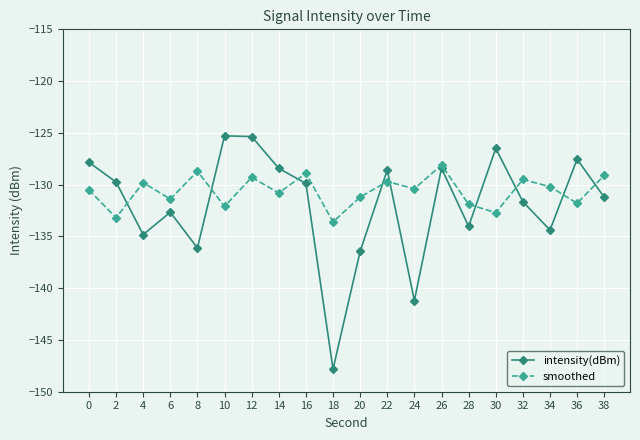

What are all the series names shown in the legend?

intensity(dBm), smoothed